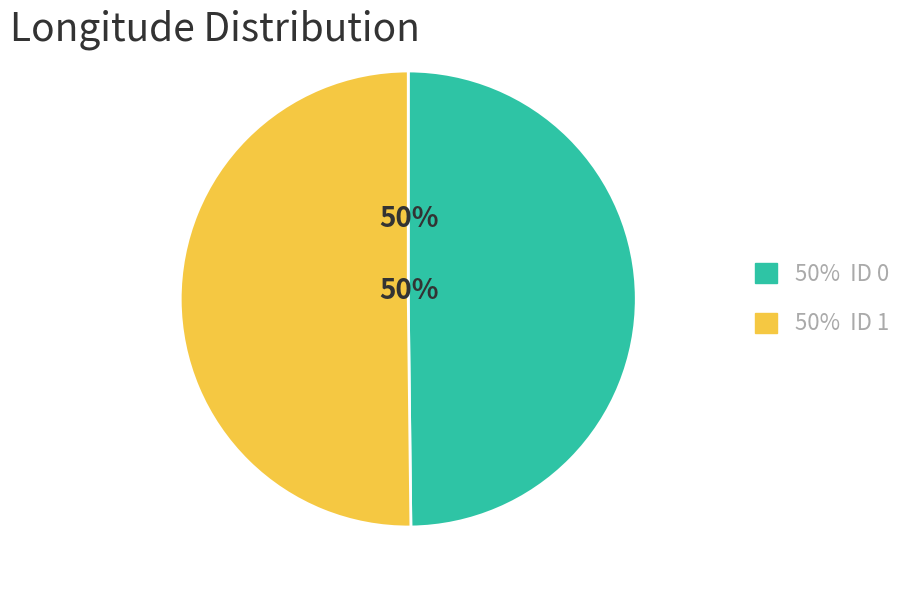

True or false: 50% ID 0 accounts for 62% of the total.

False